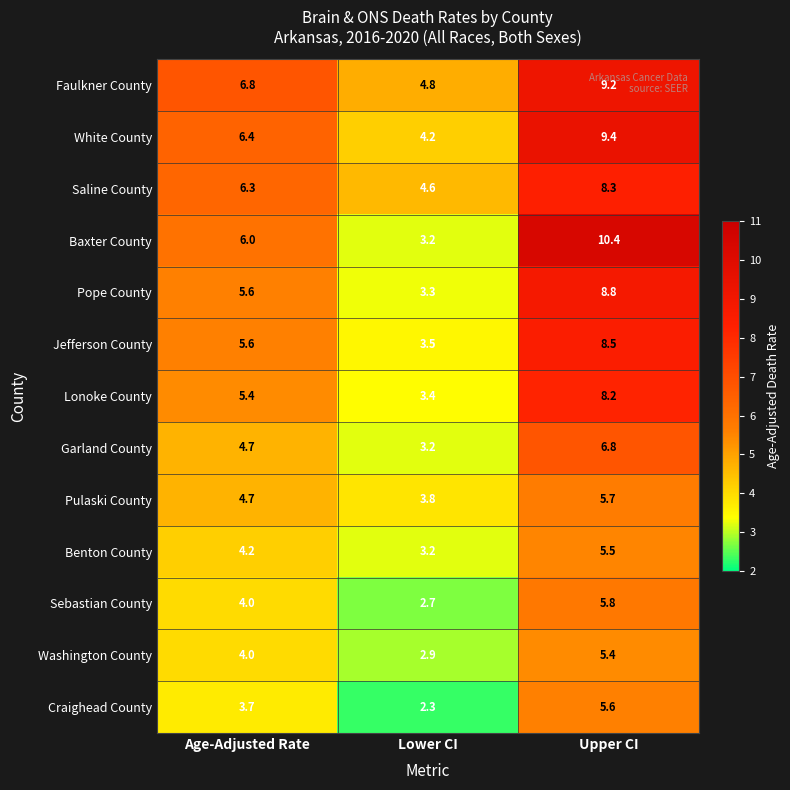

Count the number of data series in this chart.

13